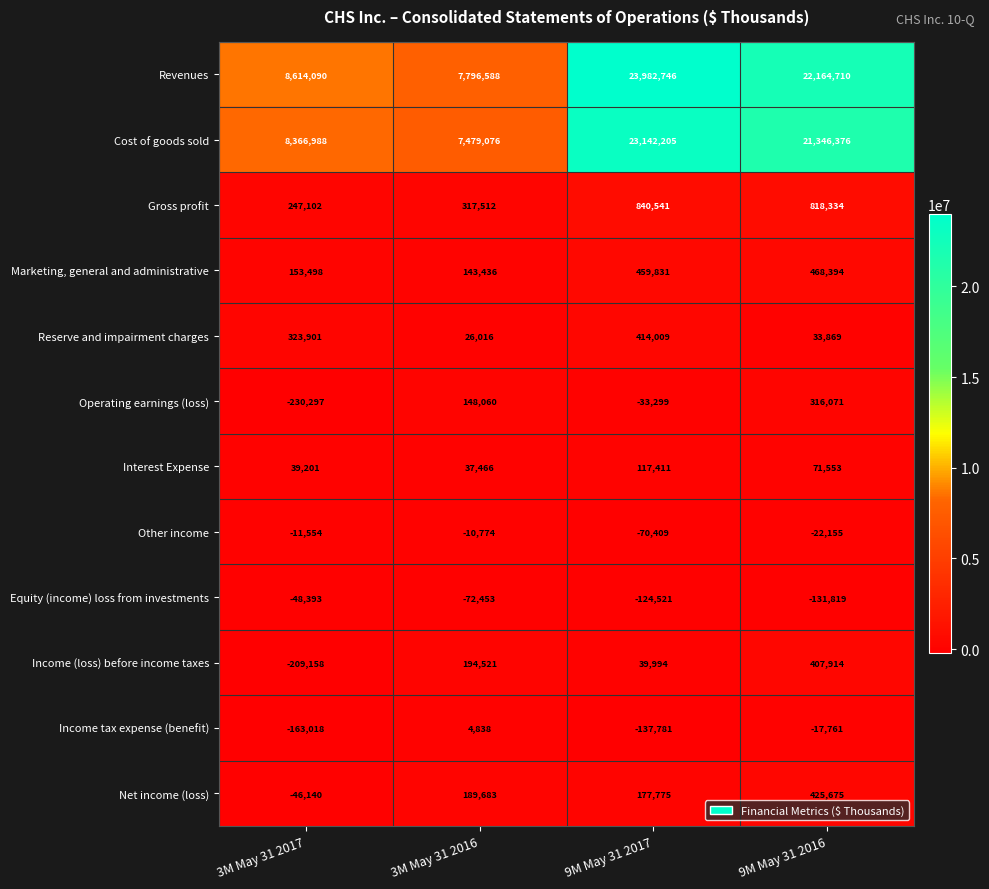

At which label is Reserve and impairment charges closest to 220012?

3M May 31 2017